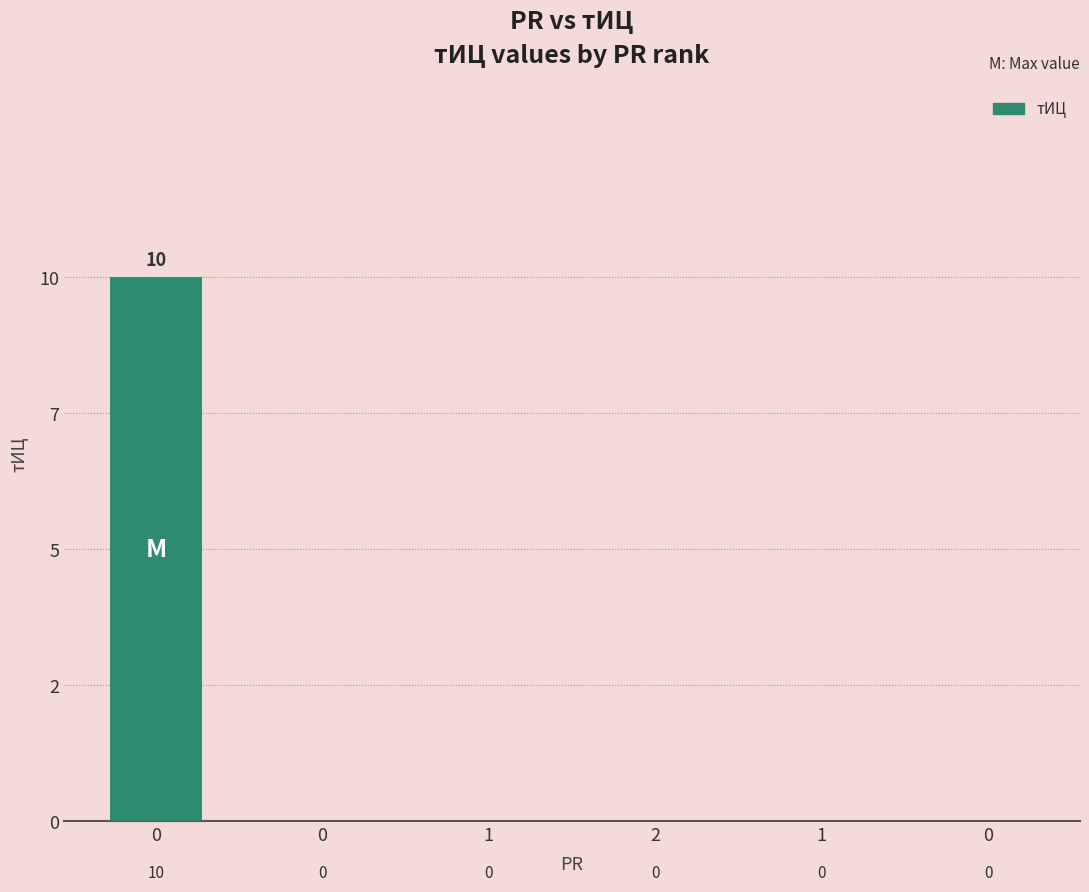

The value at 0 is 0. True or false?

True